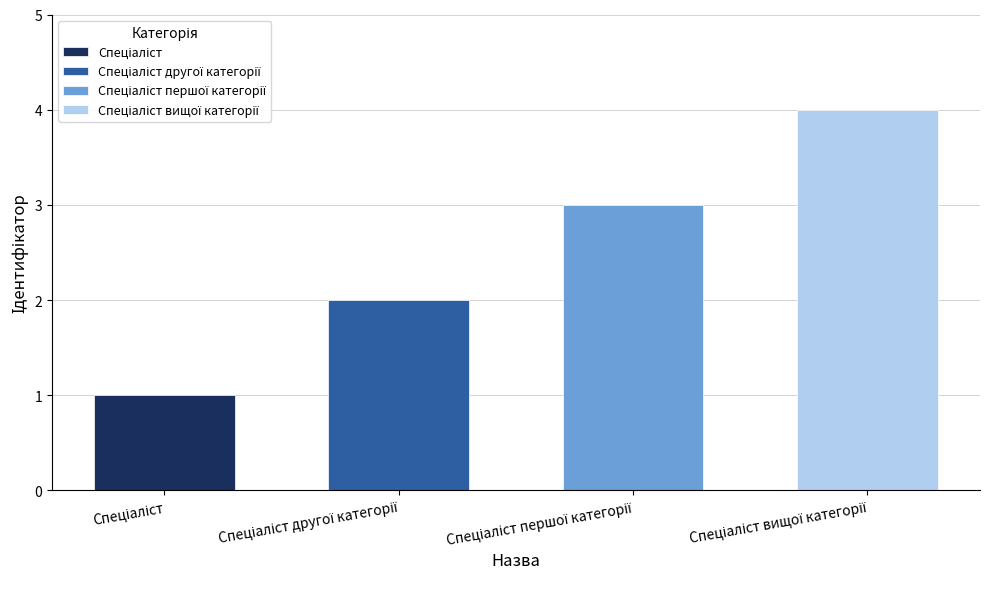

Rank the categories by value from highest to lowest.

Спеціаліст вищої категорії, Спеціаліст першої категорії, Спеціаліст другої категорії, Спеціаліст